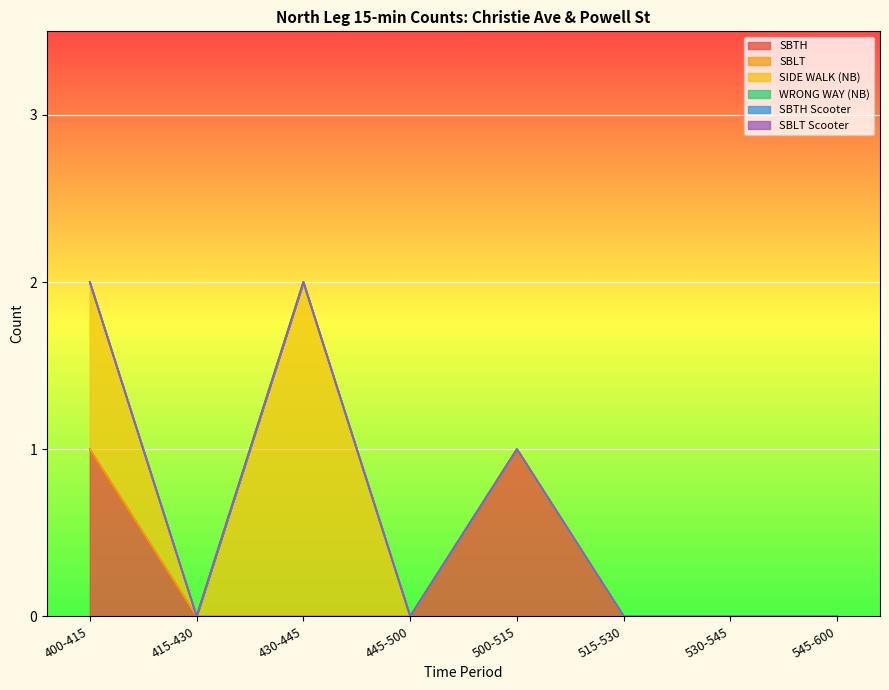

Is the value of SIDE WALK (NB) at 500-515 greater than the value of SBLT Scooter at 500-515?

No